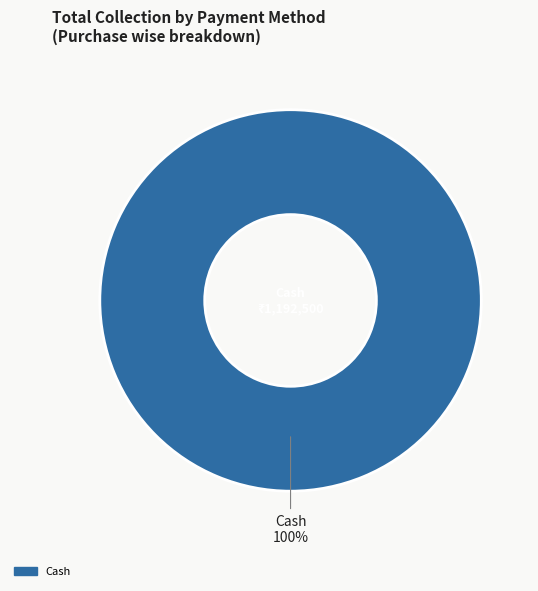

Does any single category account for the majority?

Yes